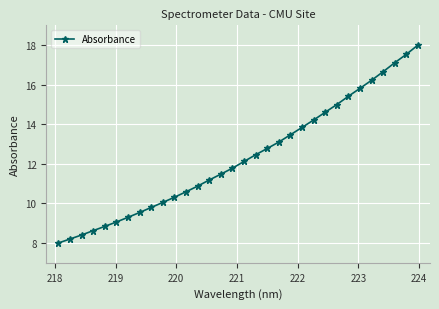

What is the minimum value shown in the chart?

8.0